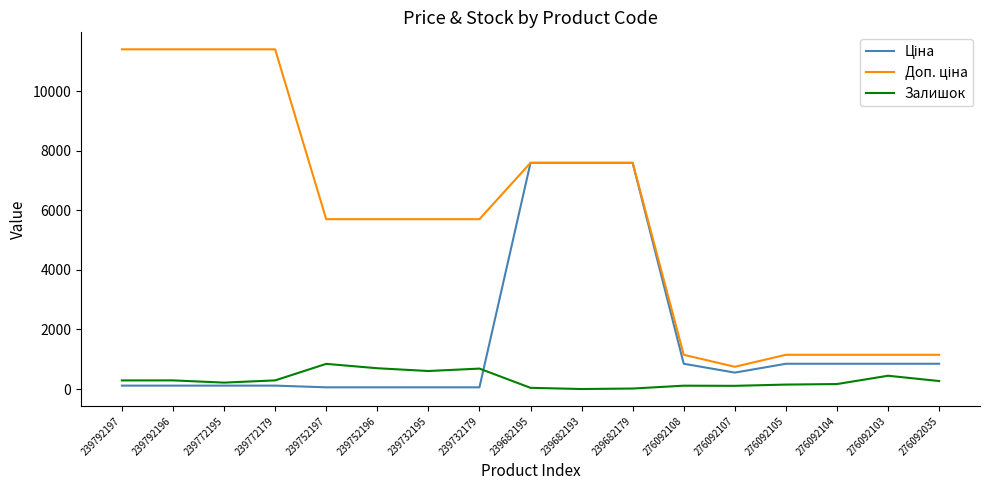

What is the difference between the highest and lowest values at 276092103?

703.7